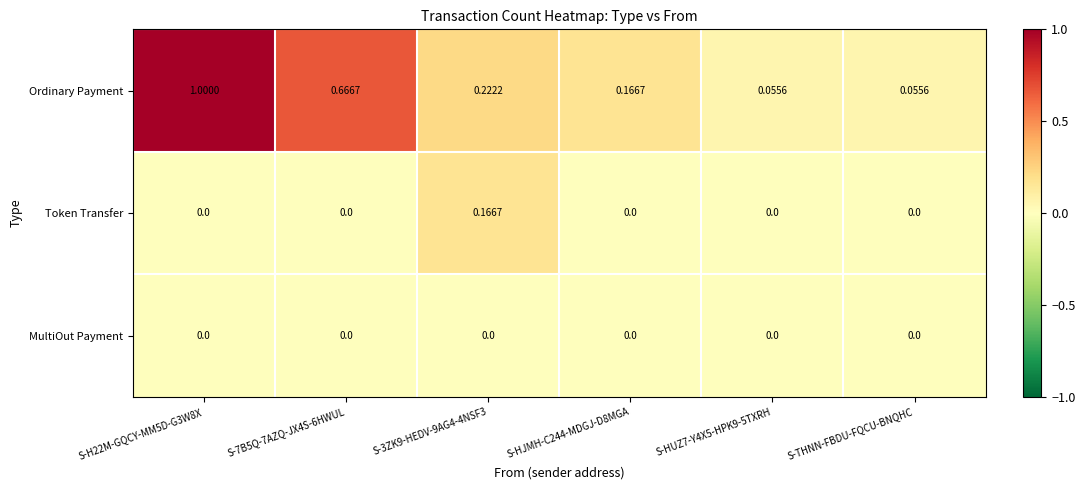

Which series has the widest spread of values?

Ordinary Payment